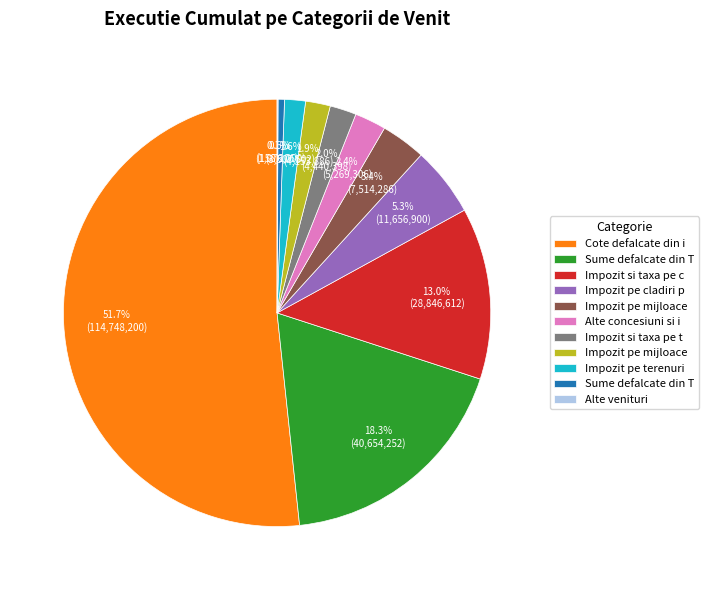

Is there any slice that represents more than half of the pie?

Yes